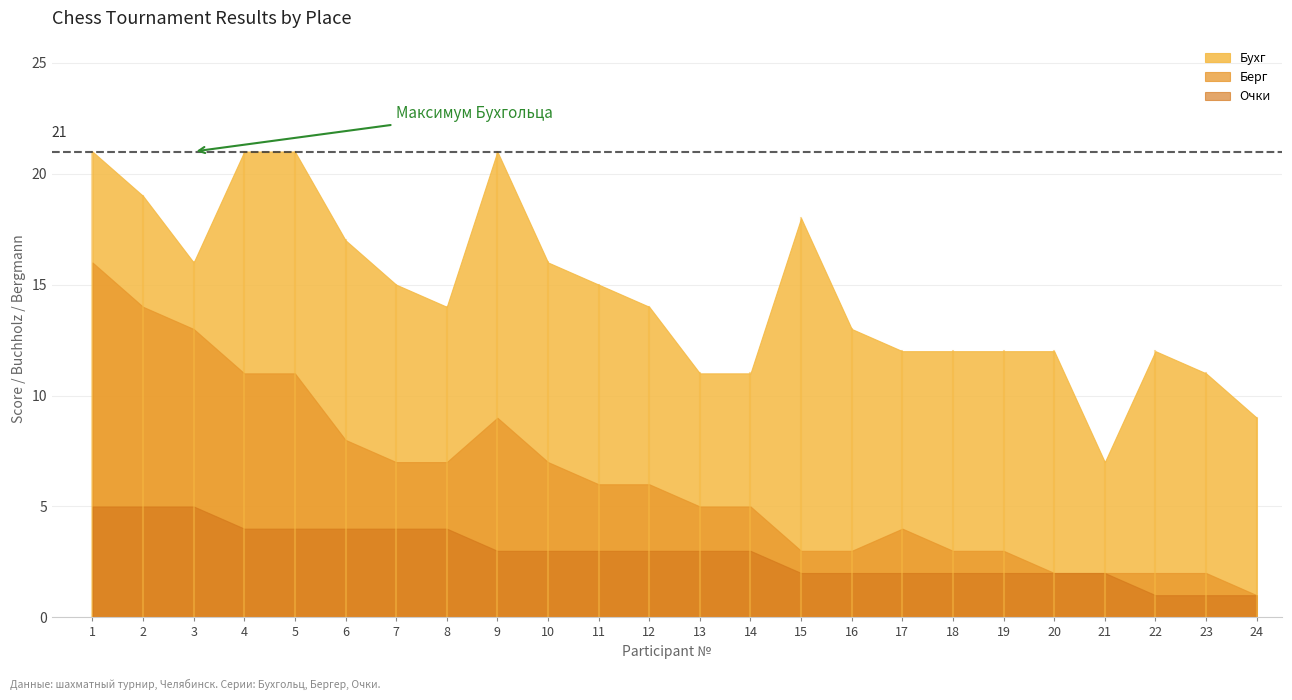

Which label corresponds to the smallest value in the chart?

10